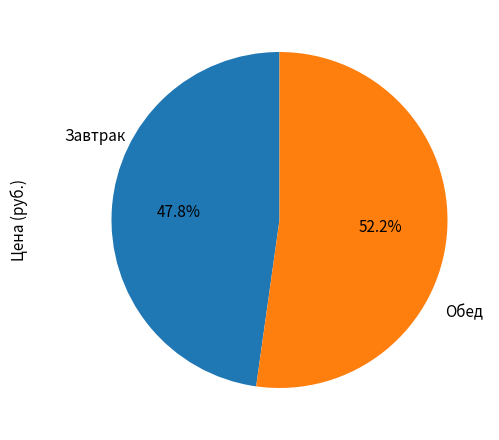

Is there any slice that represents more than half of the pie?

Yes